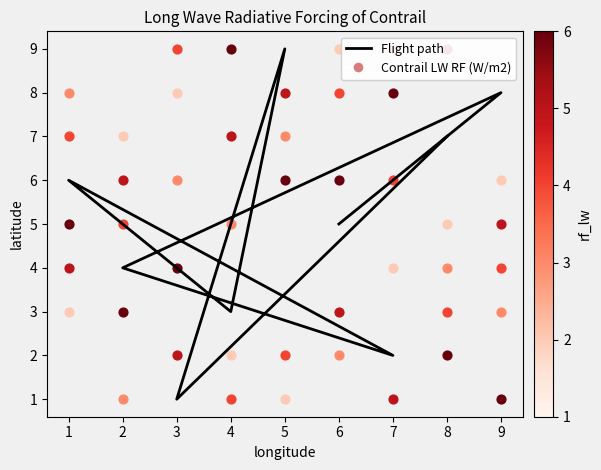

What are all the series names shown in the legend?

Flight path, Contrail LW RF (W/m2)